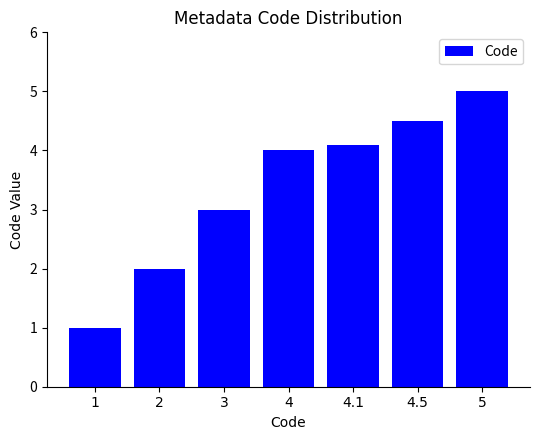

Which has a higher value, 5 or 1?

5